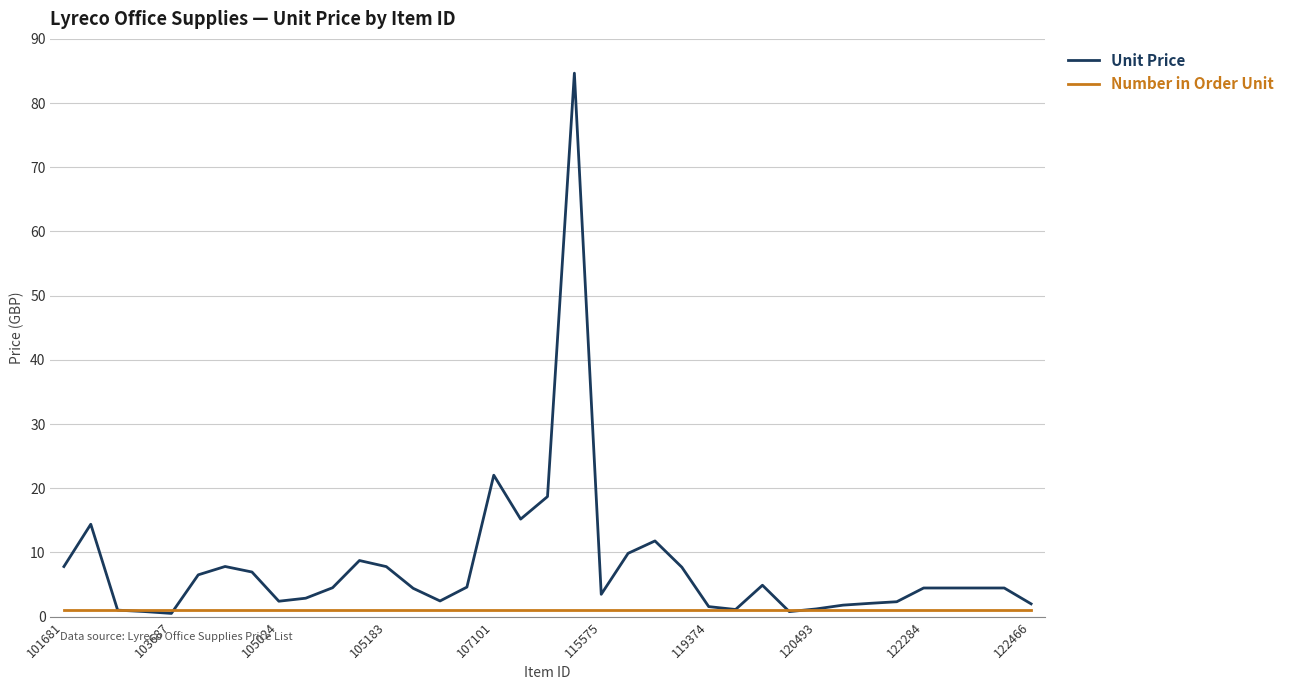

Which series has the largest range (max minus min)?

Unit Price